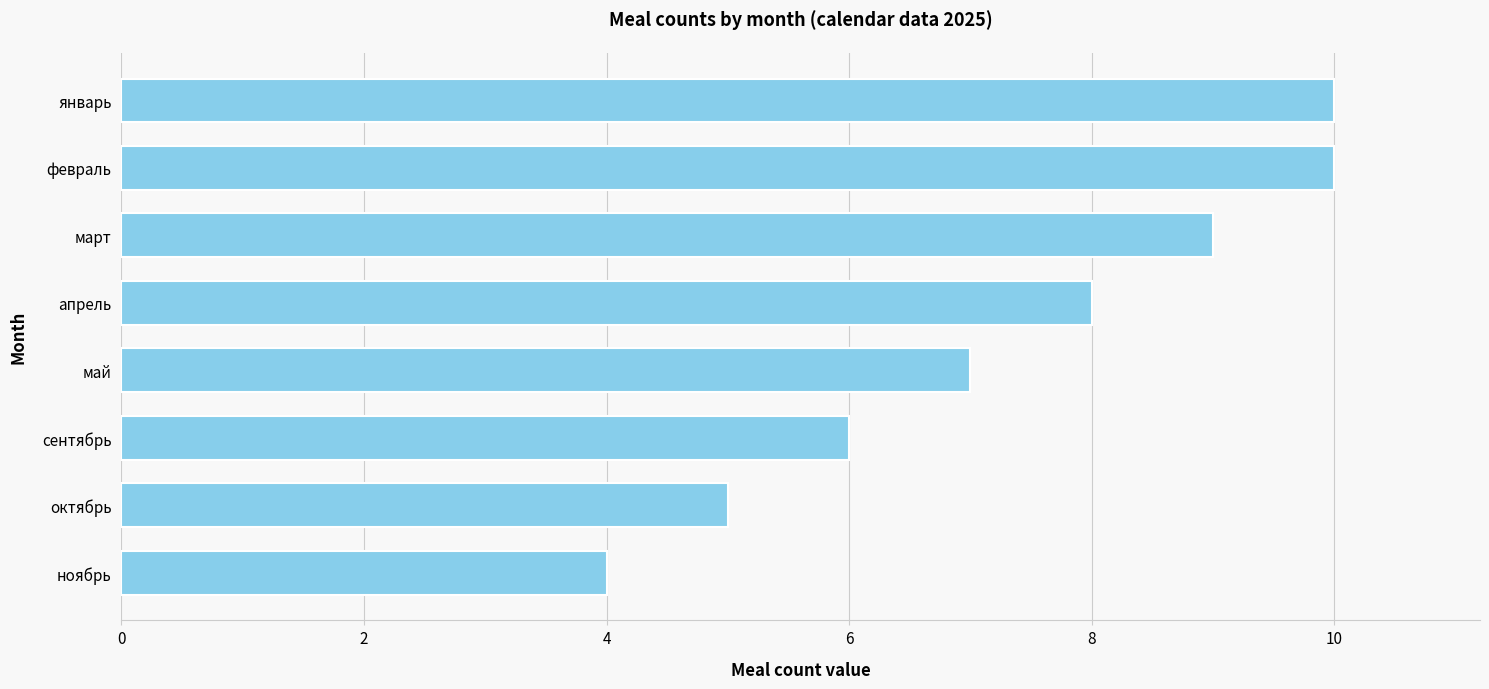

At which label is the value closest to 7?

май